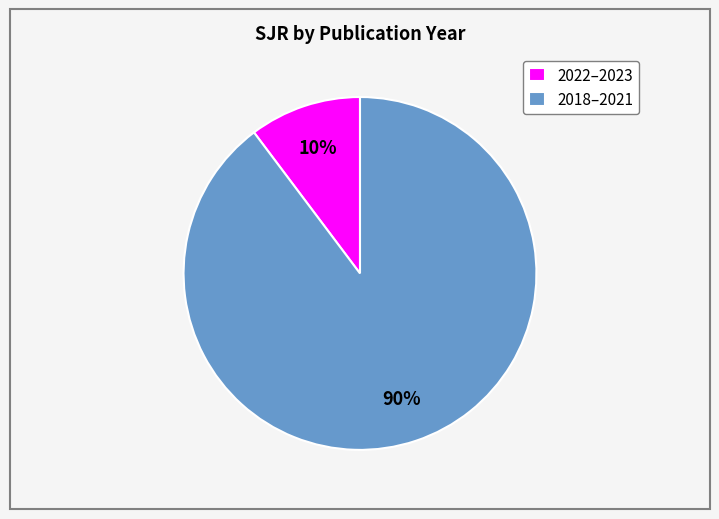

Rank the categories by value from lowest to highest.

2022–2023, 2018–2021